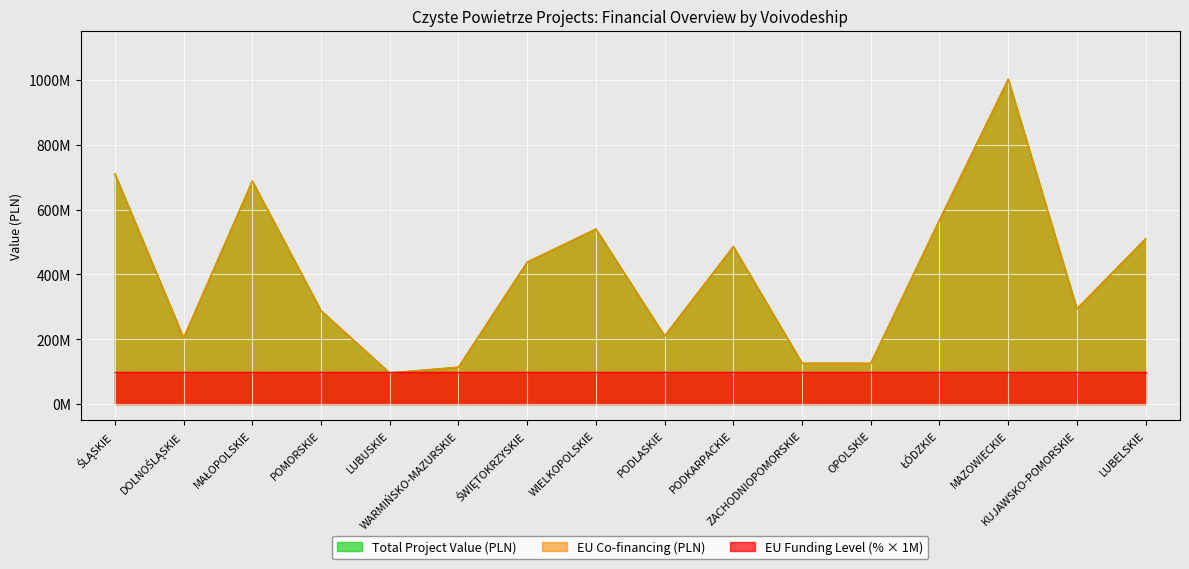

Which category has the lowest value across all series?

LUBUSKIE